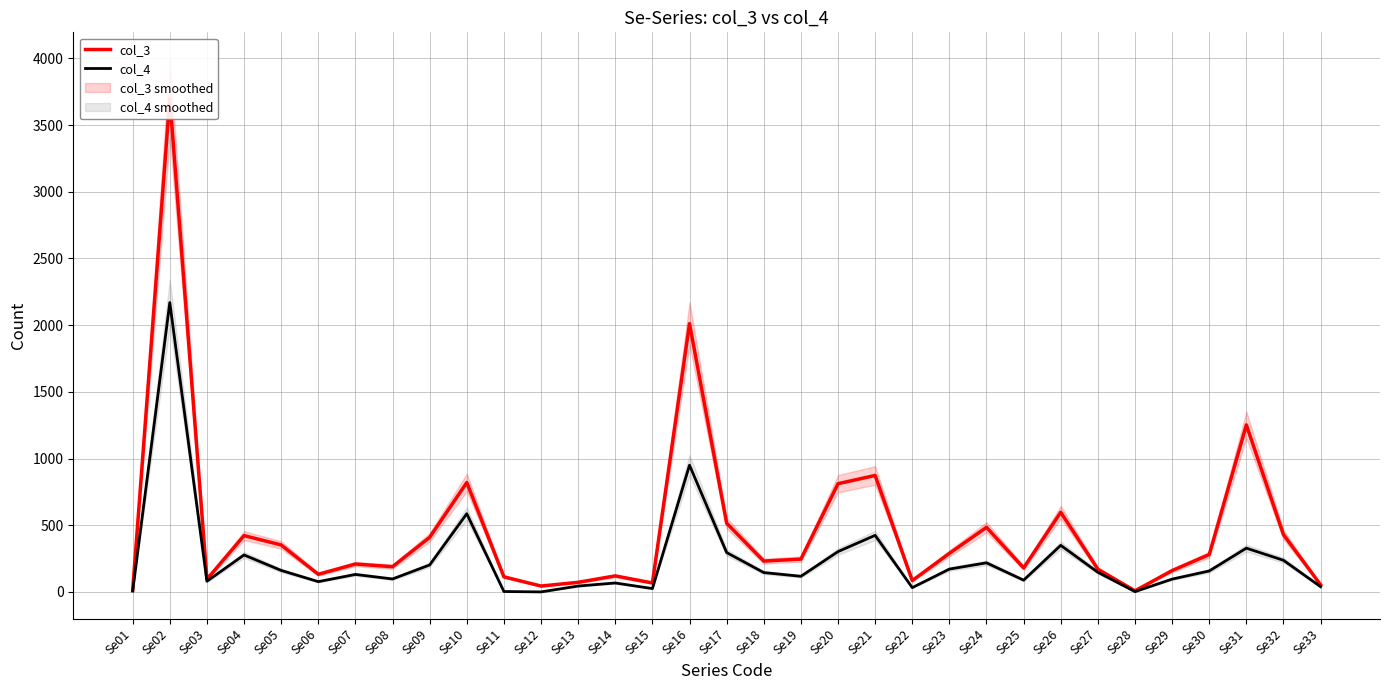

What is the difference between the highest and lowest values at Se12?

44